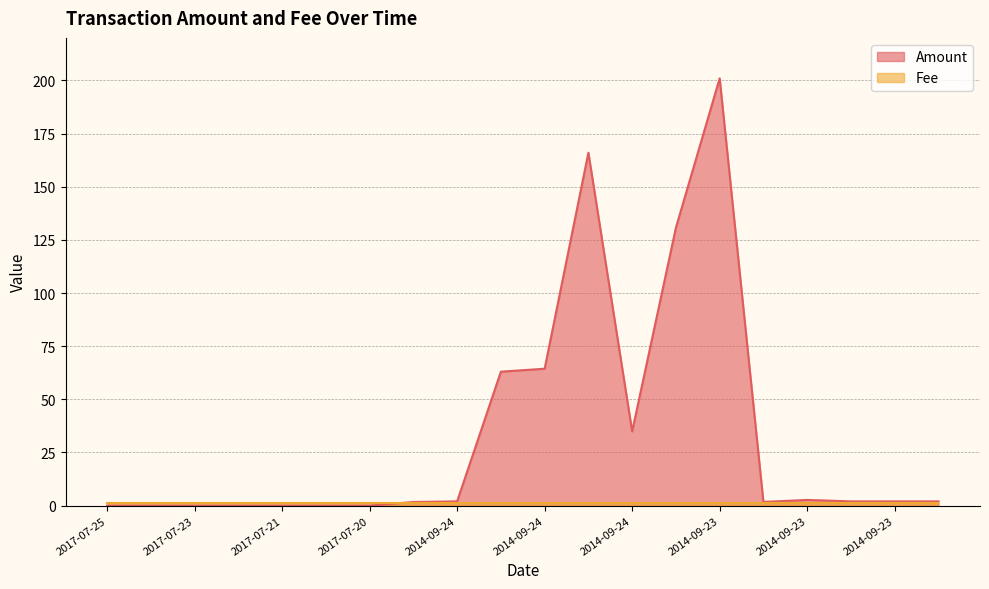

Does the chart display data point markers on the line(s)?

No